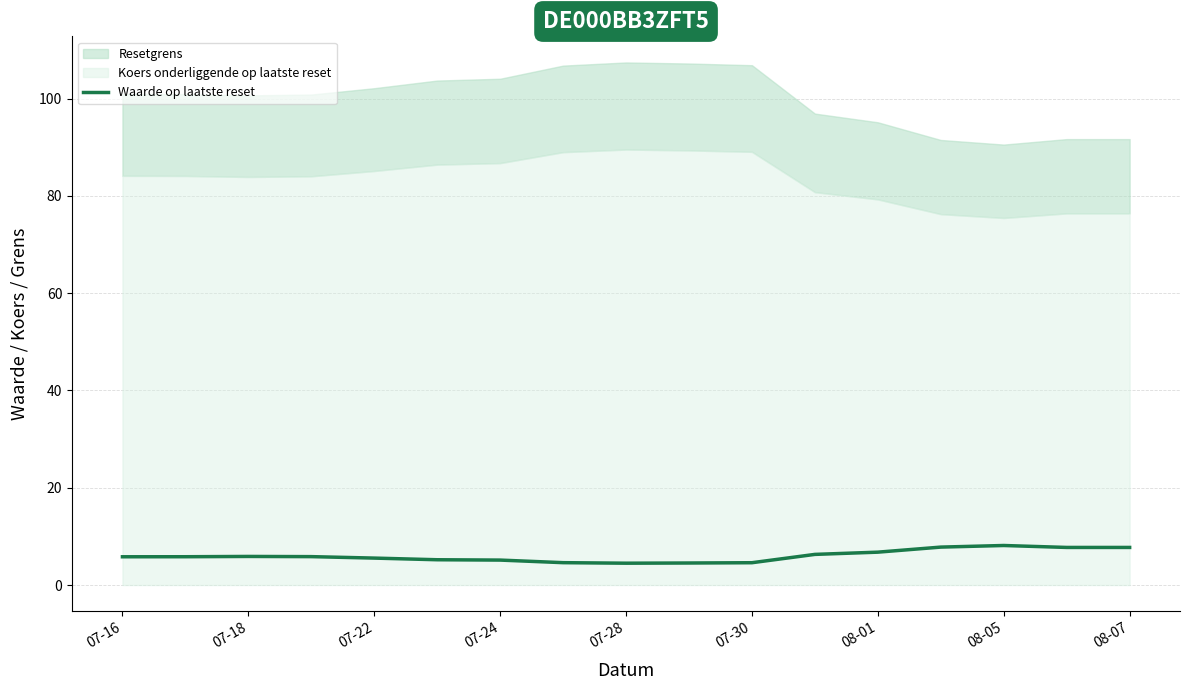

True or false: the data shows 3.4 at 07-24.

False